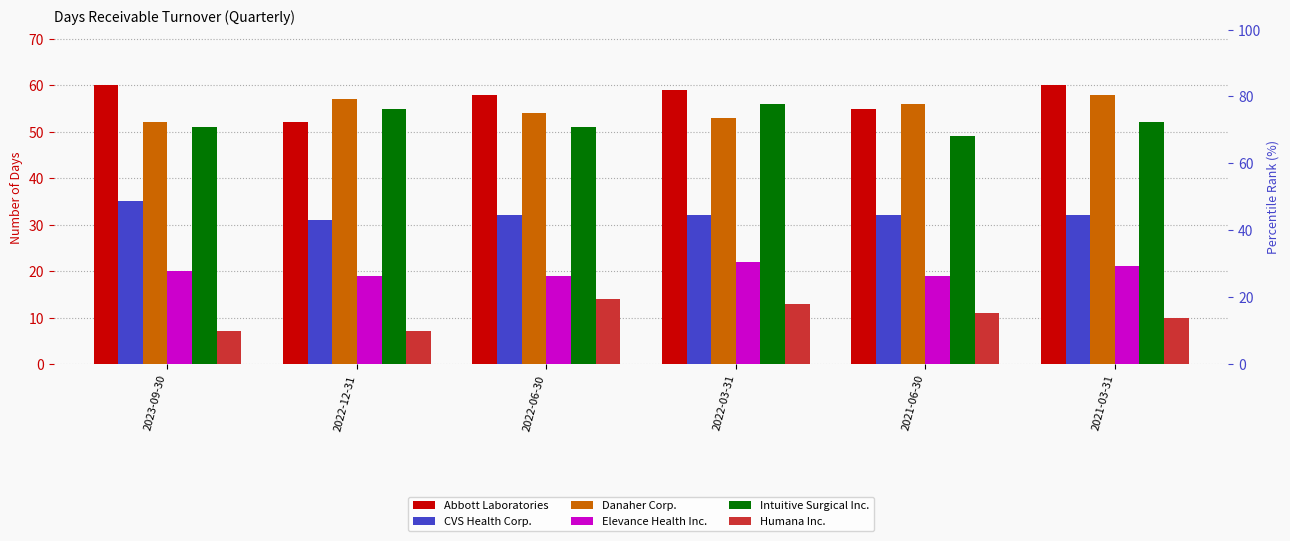

What position from the left is 2022-03-31?

4